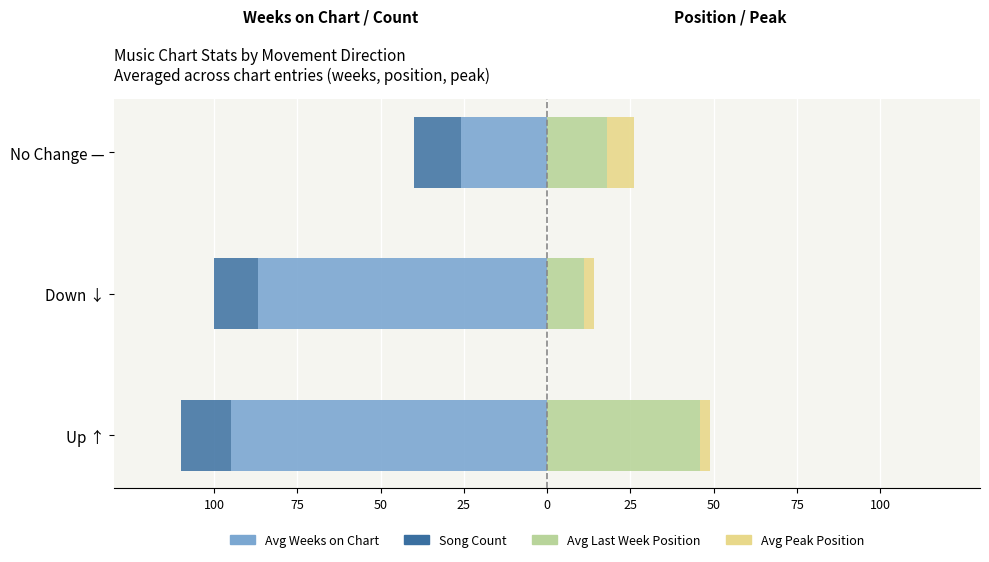

What is the average value of the Weeks on Chart (avg) series?

-69